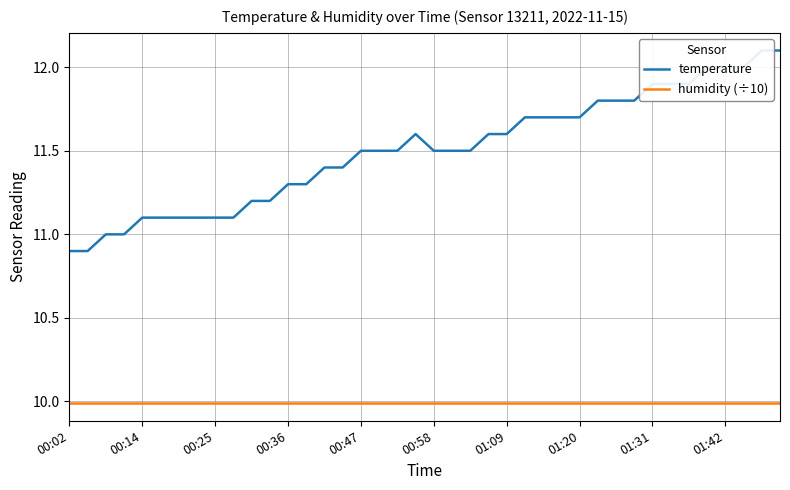

What is the total value across all series at 19?

21.6